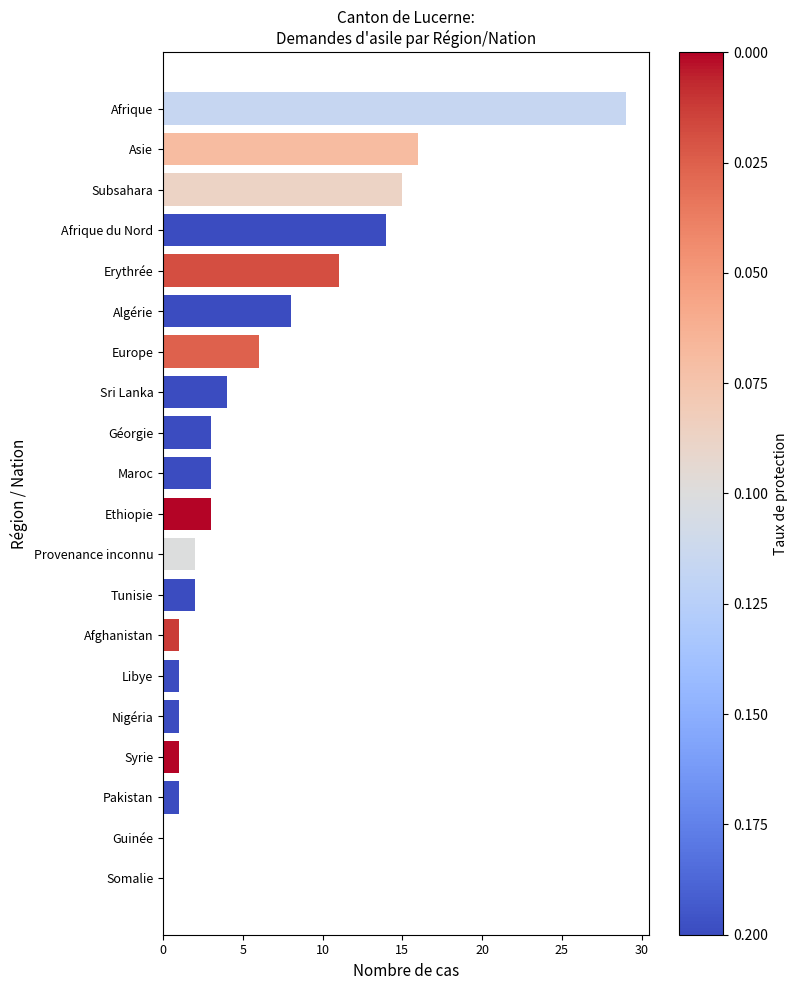

Reading bottom to top, list all the values displayed in this chart.

Somalie=0	Guinée=0	Pakistan=1	Syrie=1	Nigéria=1	Libye=1	Afghanistan=1	Tunisie=2	Provenance inconnu=2	Ethiopie=3	Maroc=3	Géorgie=3	Sri Lanka=4	Europe=6	Algérie=8	Erythrée=11	Afrique du Nord=14	Subsahara=15	Asie=16	Afrique=29